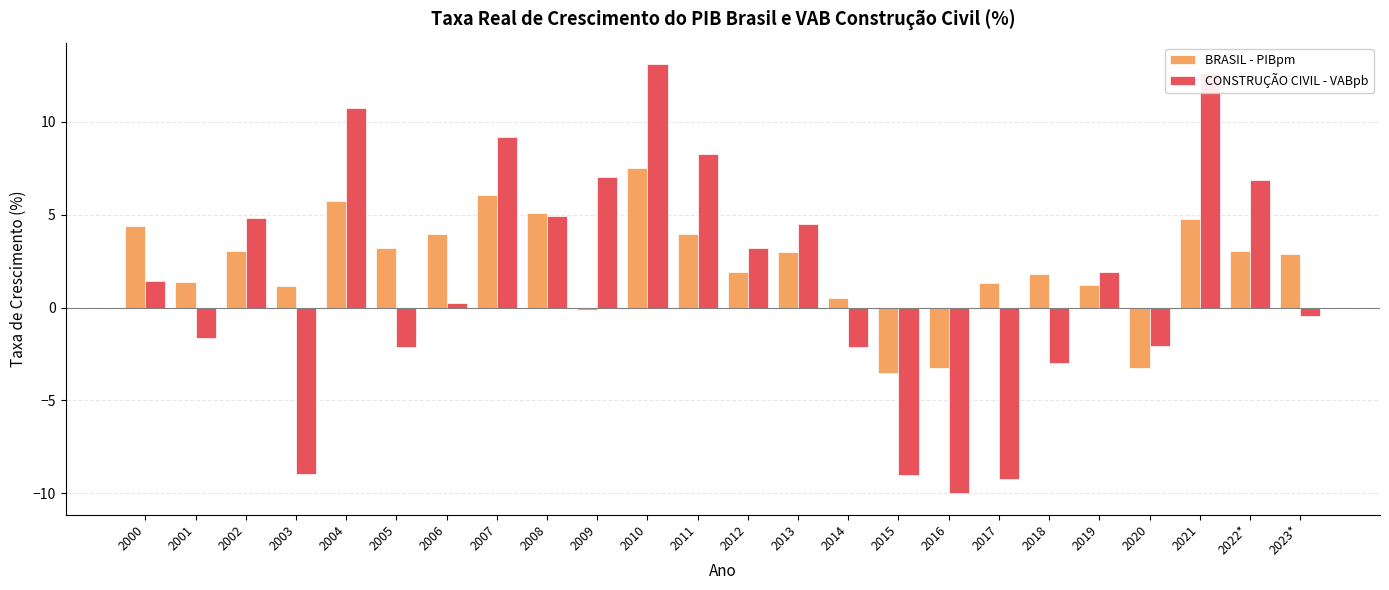

At which category is the sum across all series the highest?

2010